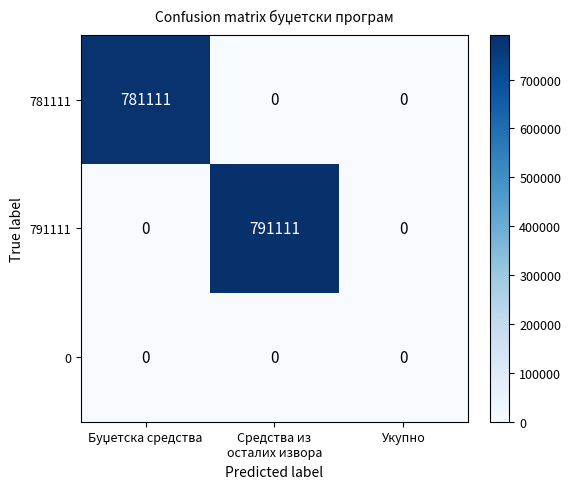

How many values in the 791111 series exceed 0?

1